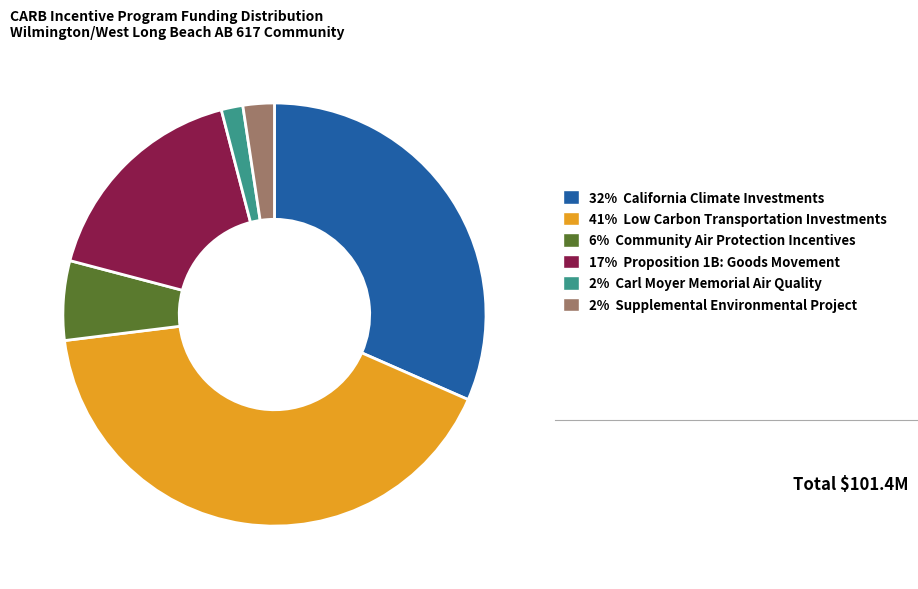

Does any single category account for the majority?

No